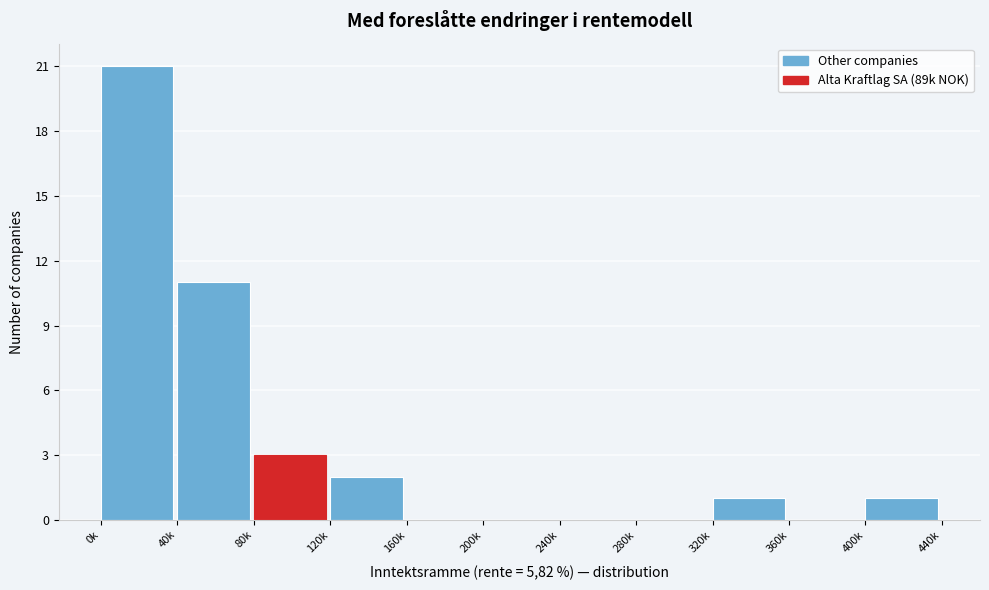

Reading left to right, list all the values displayed in this chart.

0k=21	40k=11	80k=3	120k=2	160k=0	200k=0	240k=0	280k=0	320k=1	360k=0	400k=1